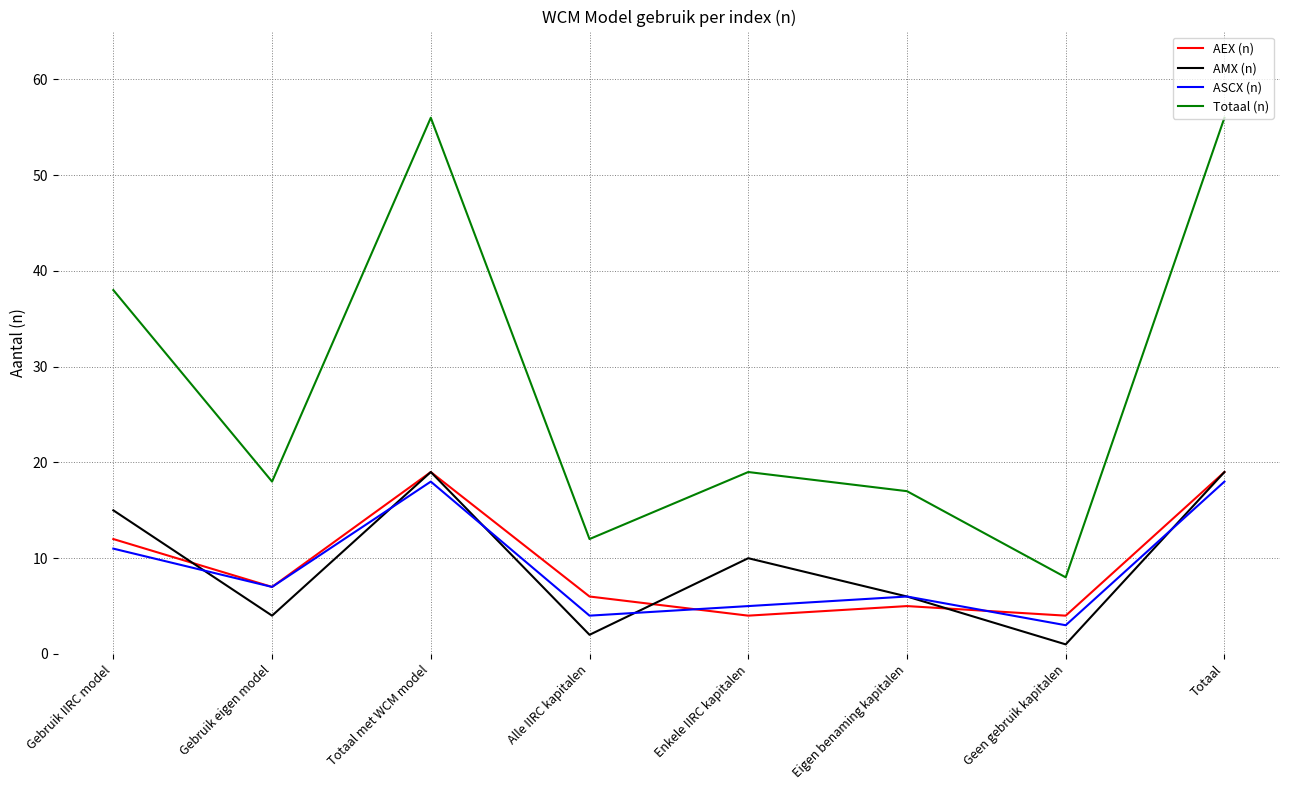

What is the maximum value for AEX (n)?

19